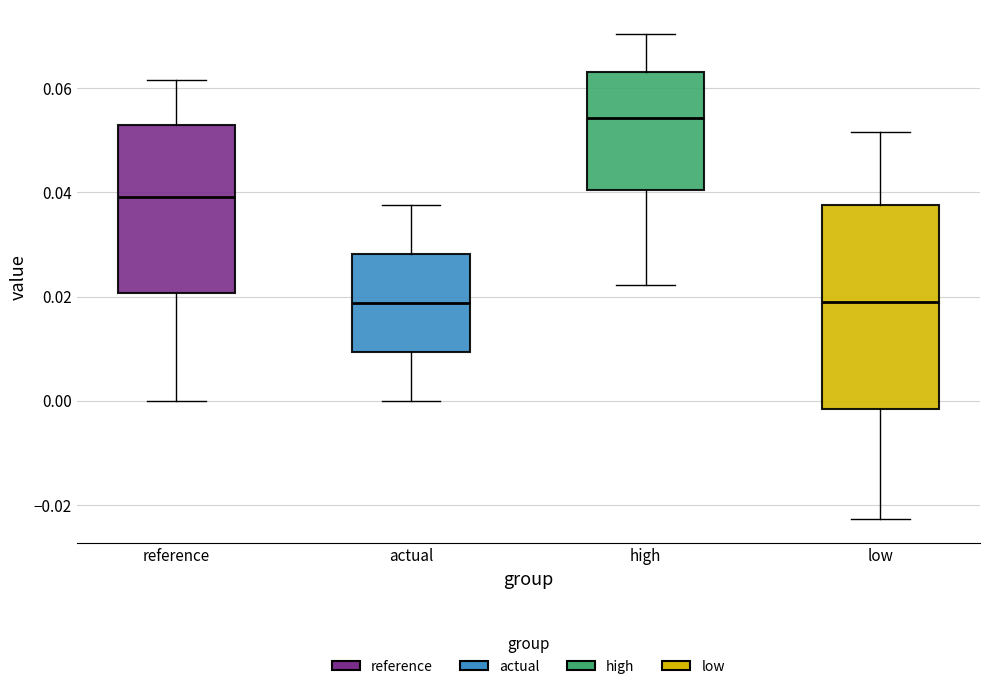

Reading left to right, transcribe this box plot: for each box, give where its median line is, the range the box spans, and where its two whiskers end, as read against the y-axis. The values are not printed on the chart, so give them approximately, as read against the axis.

reference: median 0.040, box 0.020 to 0.052, whiskers 0.000 to 0.062
actual: median 0.018, box 0.010 to 0.028, whiskers 0.000 to 0.038
high: median 0.054, box 0.040 to 0.064, whiskers 0.022 to 0.070
low: median 0.018, box -0.002 to 0.038, whiskers -0.022 to 0.052